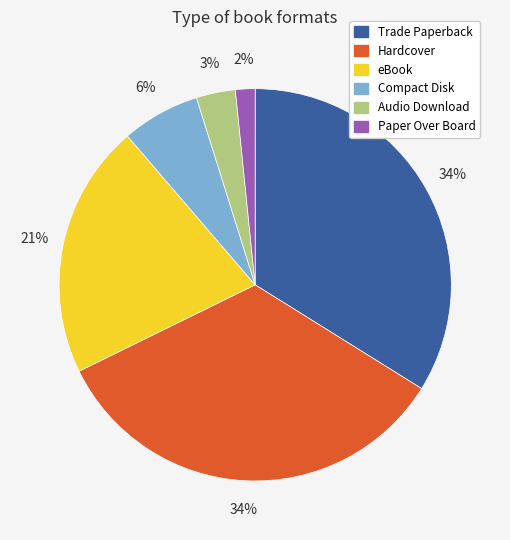

Count the number of slices in the pie.

6